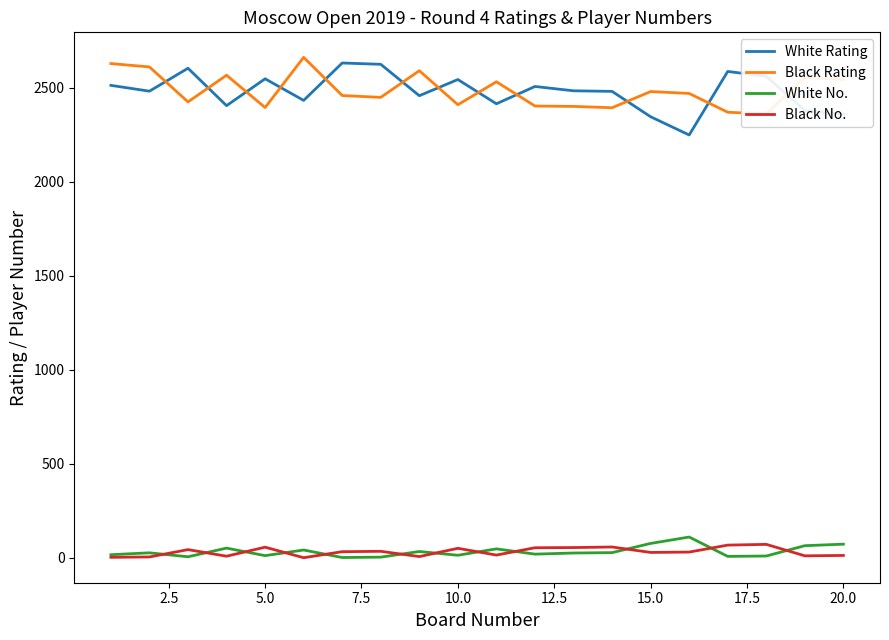

What is the sum of all Black No. values?

651